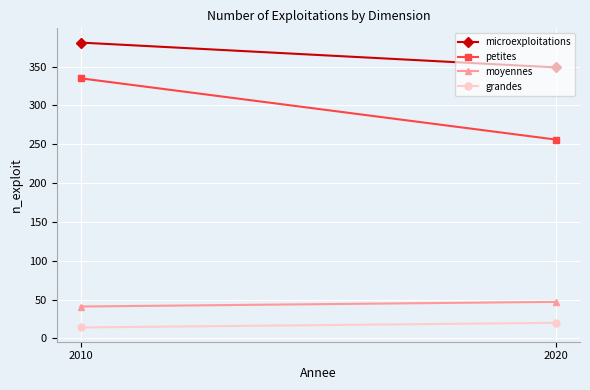

What is the difference between the moyennes values at 2020 and 2010?

6